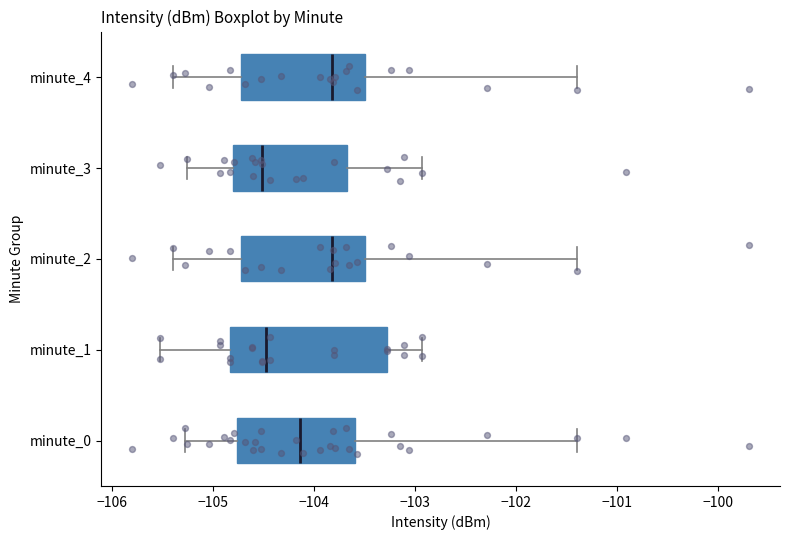

Reading bottom to top, read every box against the x-axis: the position of its median line, the range the box covers, and the ends of its whiskers. The values are not printed on the chart, so give them approximately, as read against the axis.

minute_0: median -104.1, box -104.8 to -103.6, whiskers -105.3 to -101.4
minute_1: median -104.5, box -104.8 to -103.3, whiskers -105.5 to -102.9
minute_2: median -103.8, box -104.7 to -103.5, whiskers -105.4 to -101.4
minute_3: median -104.5, box -104.8 to -103.7, whiskers -105.3 to -102.9
minute_4: median -103.8, box -104.7 to -103.5, whiskers -105.4 to -101.4